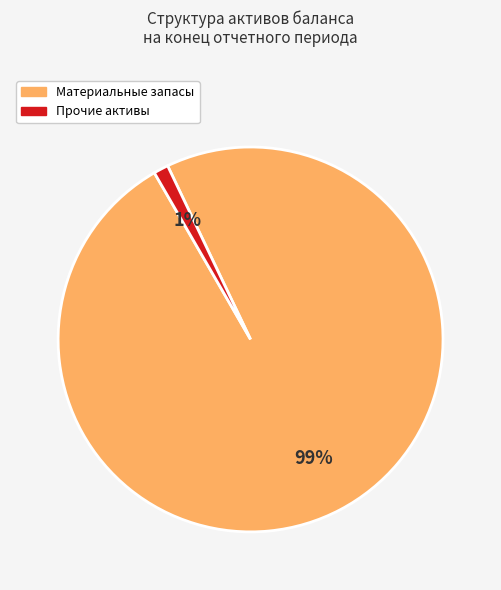

Does any single category account for the majority?

Yes